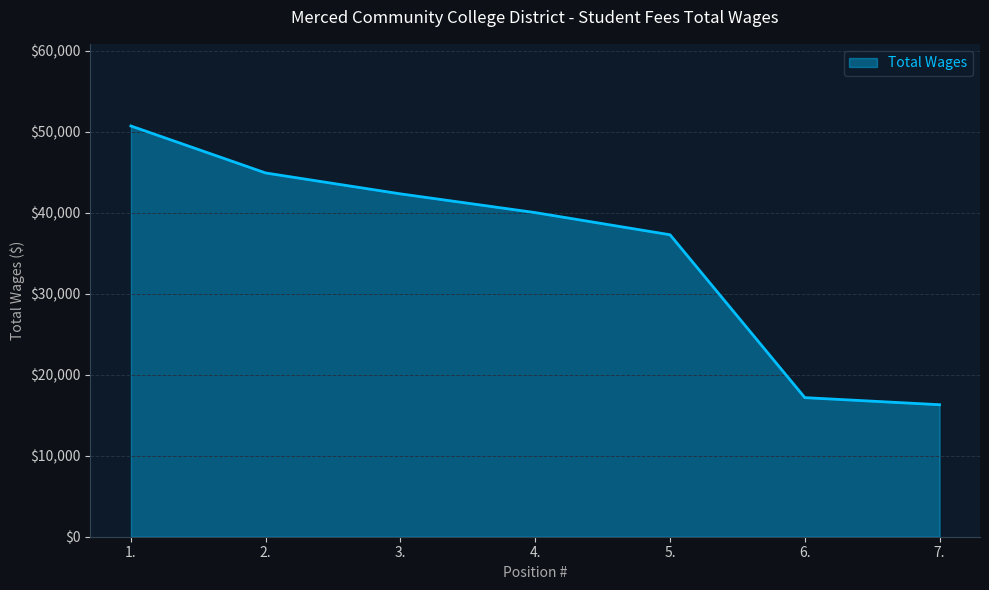

What is the sum of the values at 6. and 1.?

67856